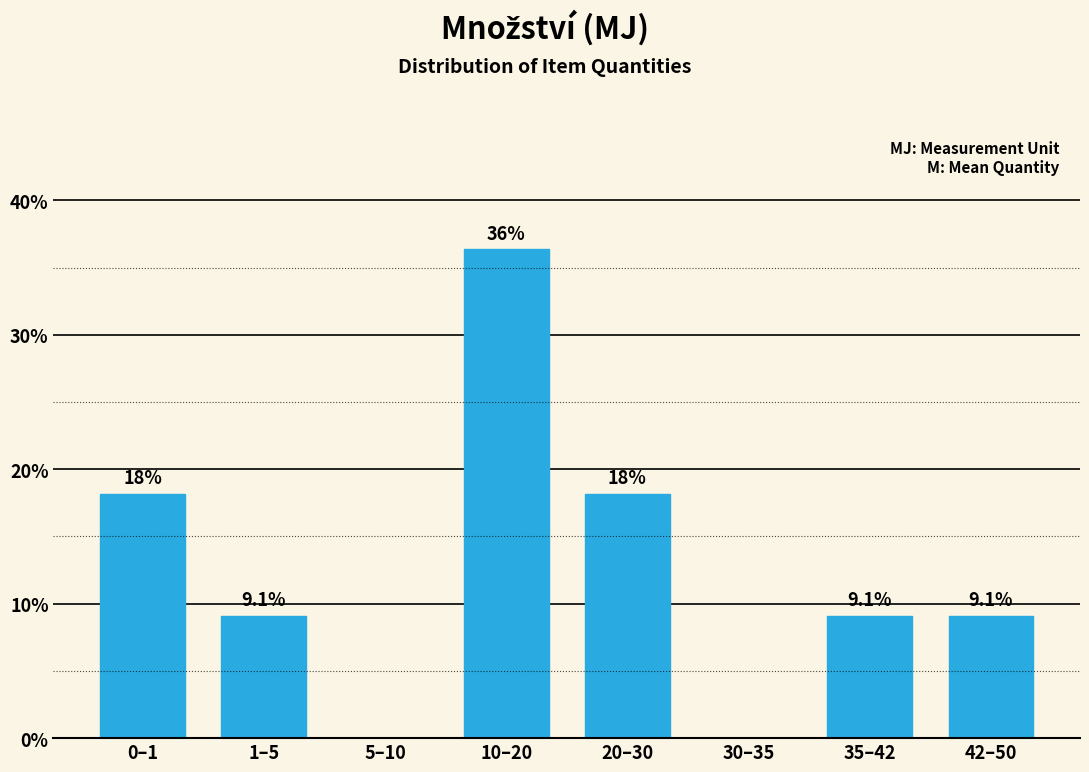

Reading left to right, list all the values displayed in this chart.

0–1=18.2	1–5=9.1	5–10=0.0	10–20=36.4	20–30=18.2	30–35=0.0	35–42=9.1	42–50=9.1